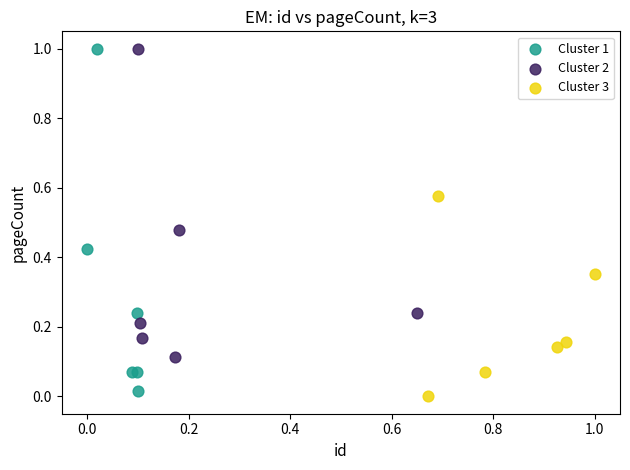

What are all the series names shown in the legend?

Cluster 1, Cluster 2, Cluster 3